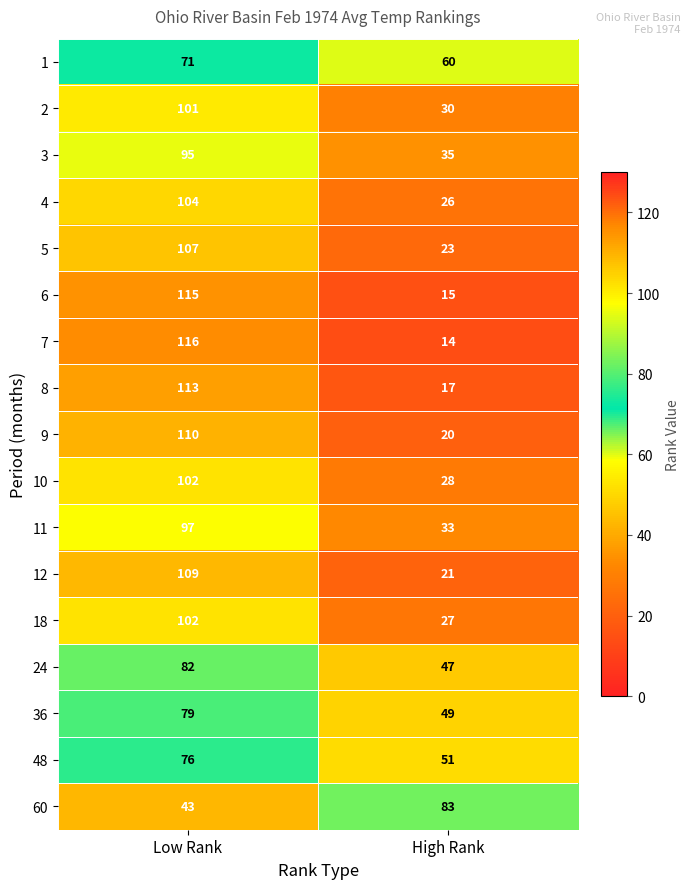

Where is 18 nearest to the value 64?

High Rank